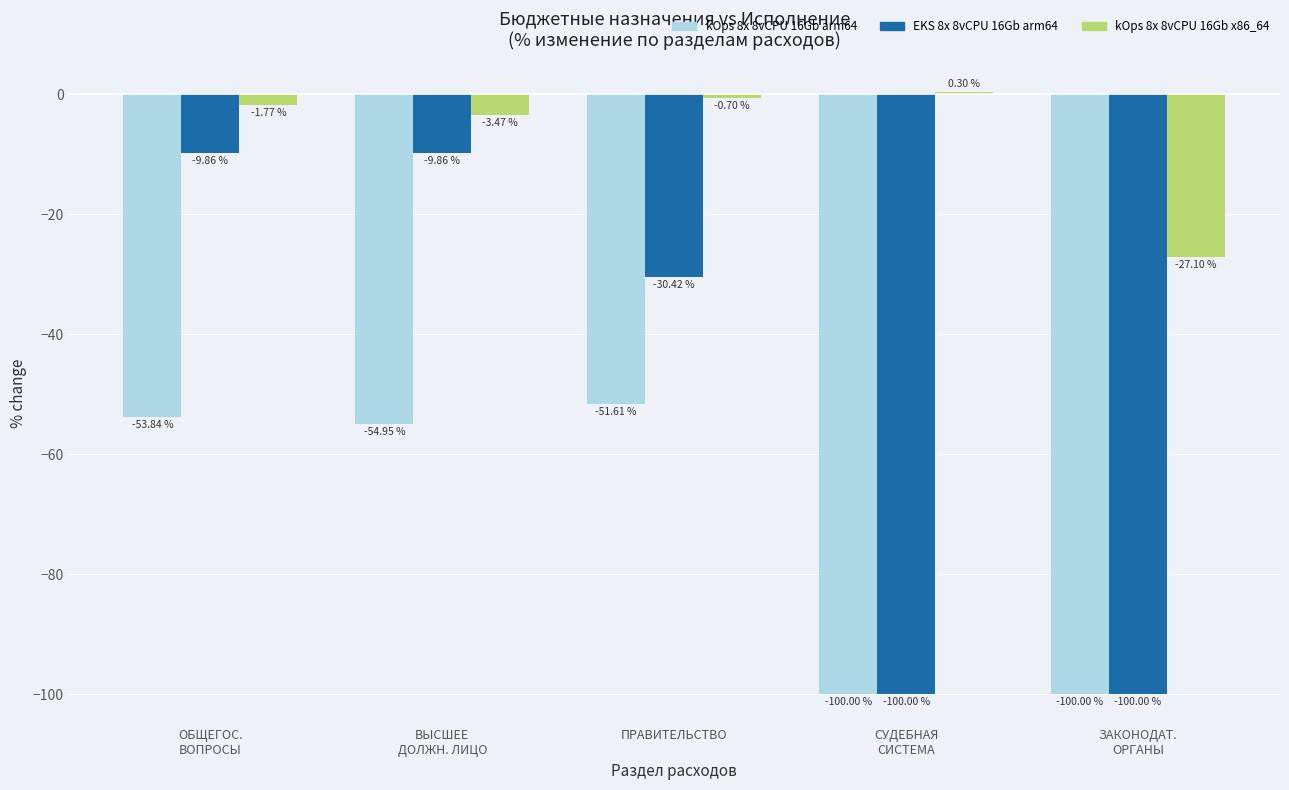

True or false: EKS 8x 8vCPU 16Gb arm64 has a value of -166.7 at ЗАКОНОДАТ.
ОРГАНЫ.

False